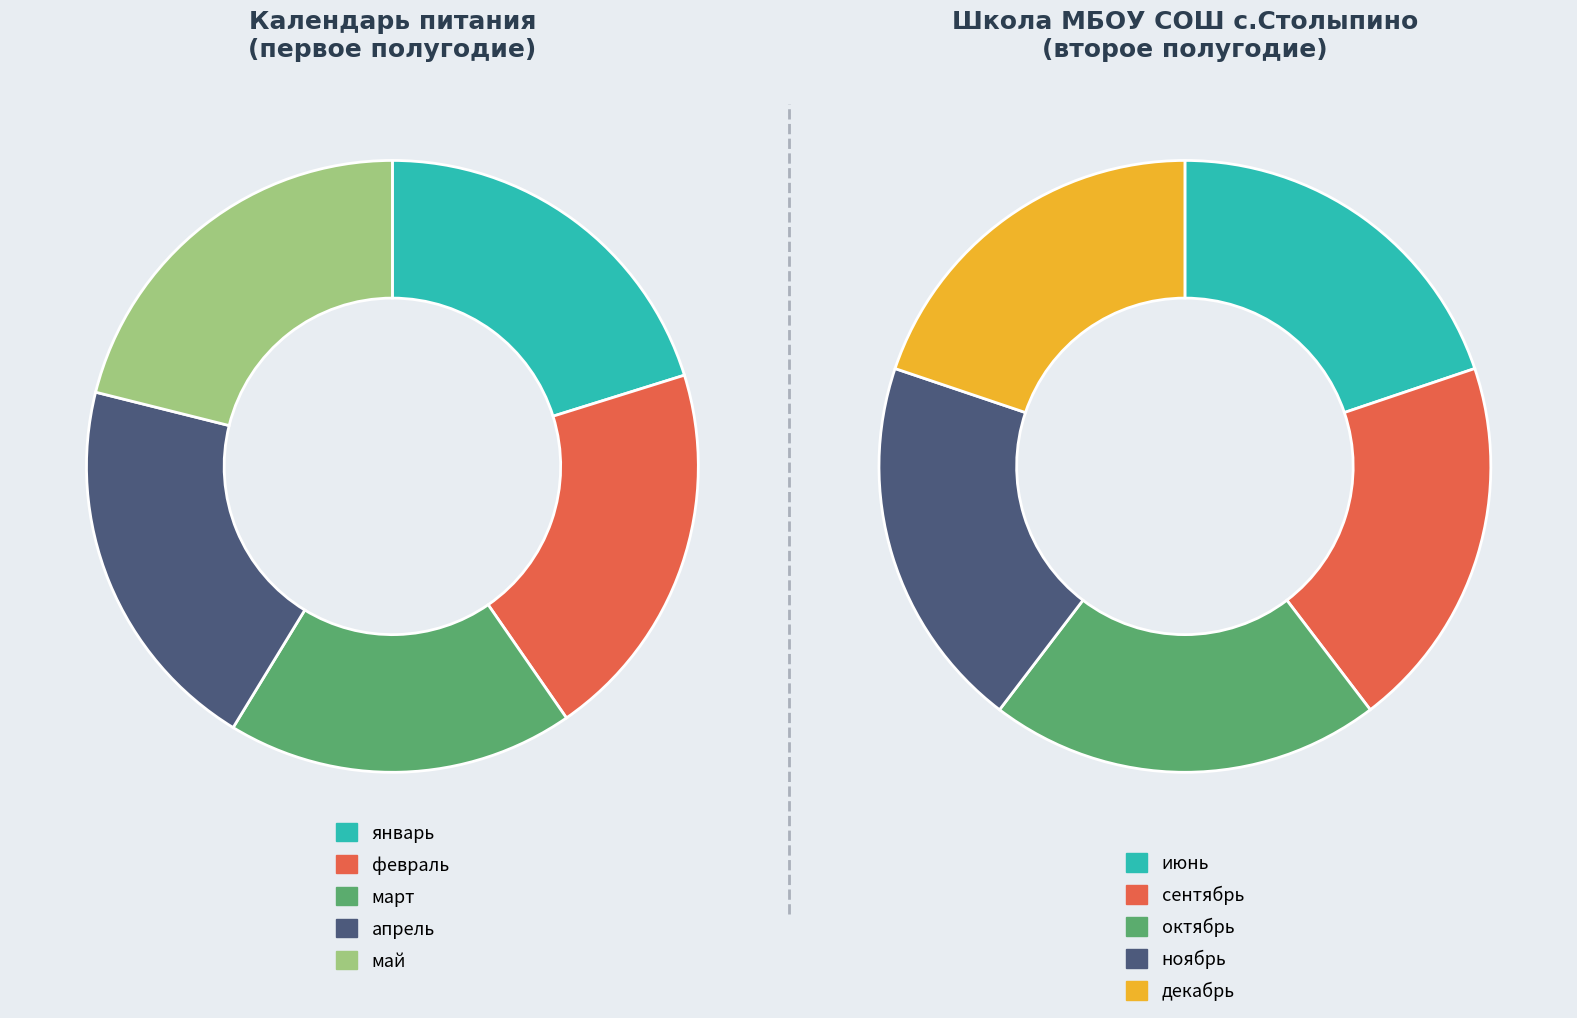

Approximately how many times larger is the value at октябрь compared to февраль?

1.1